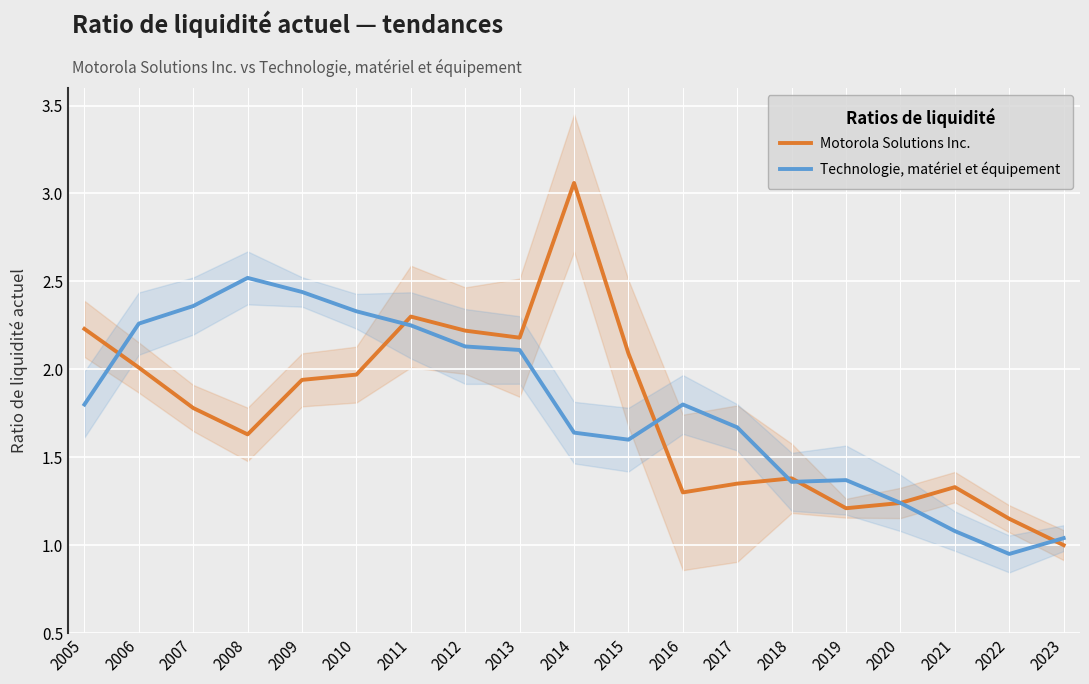

Reading right to left, list all the values displayed in this chart.

Motorola Solutions Inc.: 1.0	1.1	1.3	1.2	1.2	1.4	1.4	1.3	2.1	3.1	2.2	2.2	2.3	2.0	1.9	1.6	1.8	2.0	2.2
Technologie, matériel et équipement: 1.0	0.9	1.1	1.2	1.4	1.4	1.7	1.8	1.6	1.6	2.1	2.1	2.2	2.3	2.4	2.5	2.4	2.3	1.8